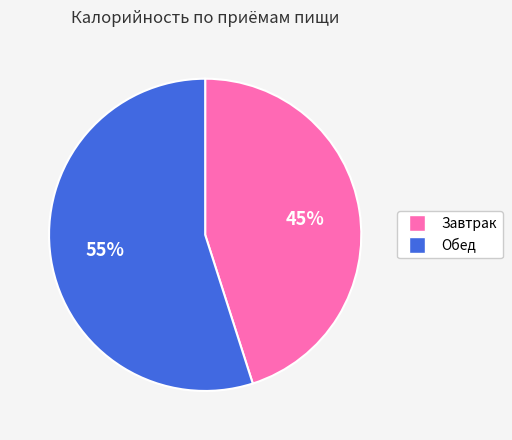

Which has a higher value, Обед or Завтрак?

Обед